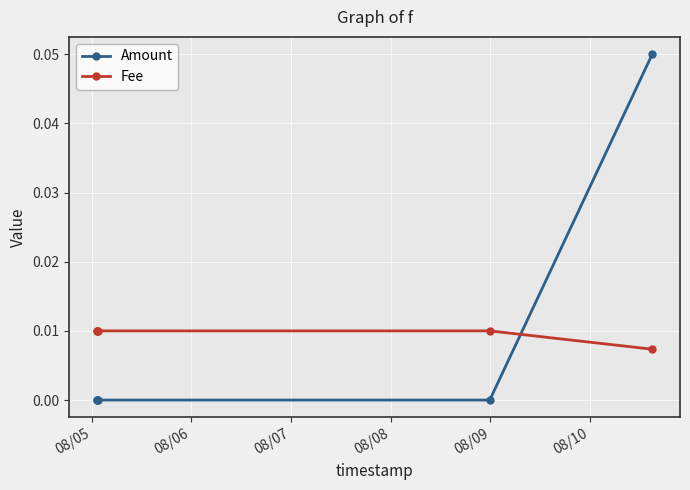

List the series in order of their peak value, highest first.

Amount, Fee